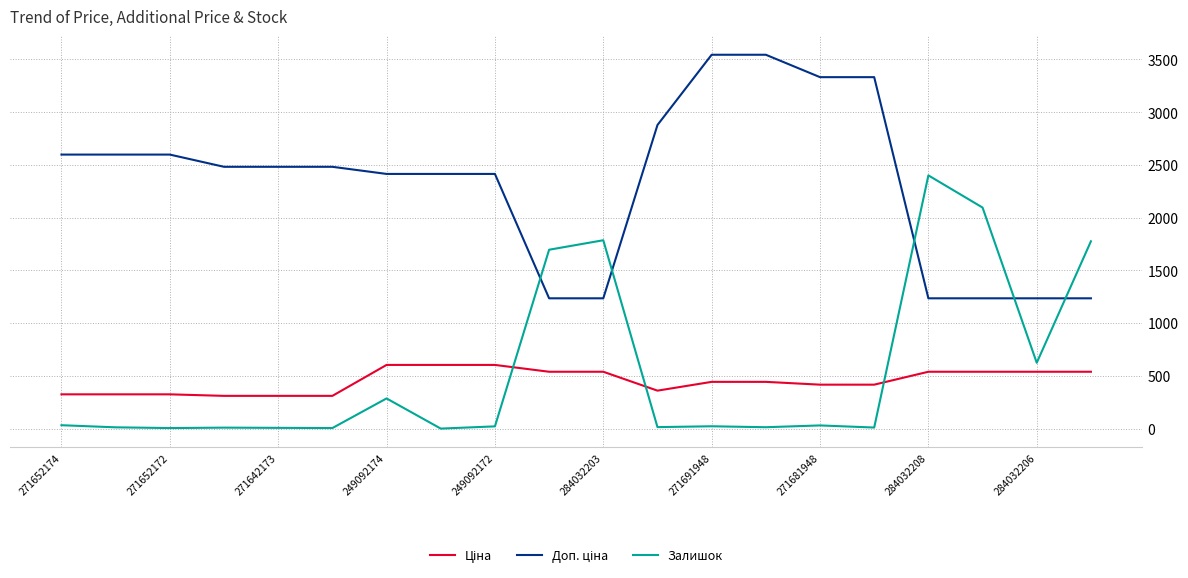

What is the maximum value shown in the chart?

3545.0